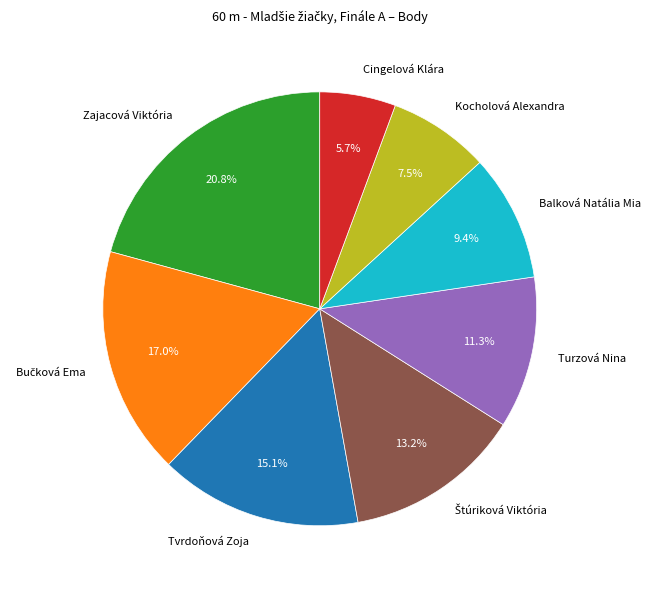

Combined, do Balková Natália Mia and Cingelová Klára account for over 50%?

No